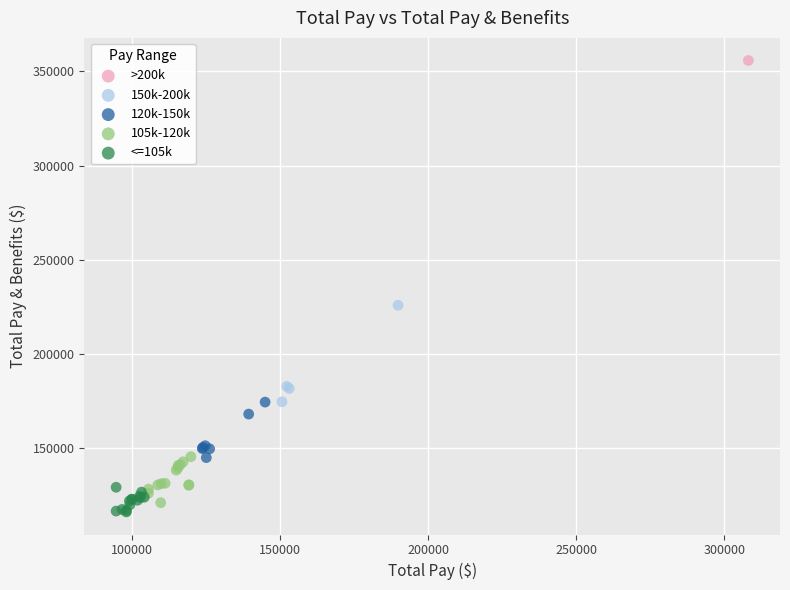

Which series reaches the maximum Y coordinate?

>200k